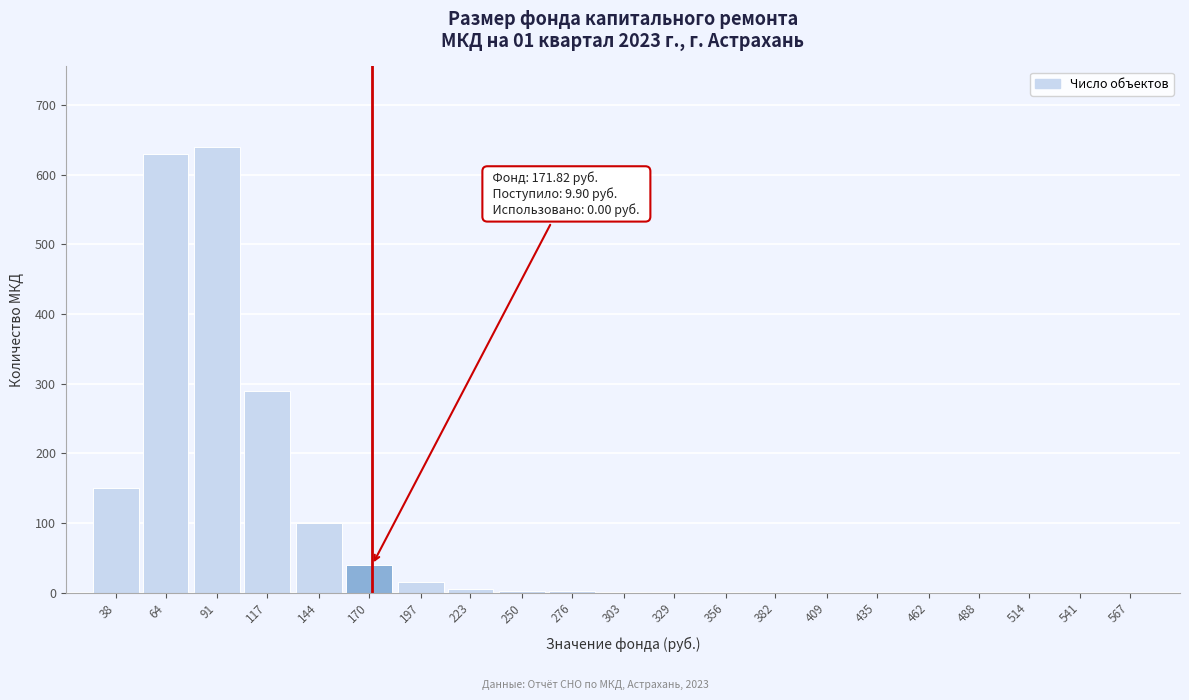

What is the approximate value at 170?

40